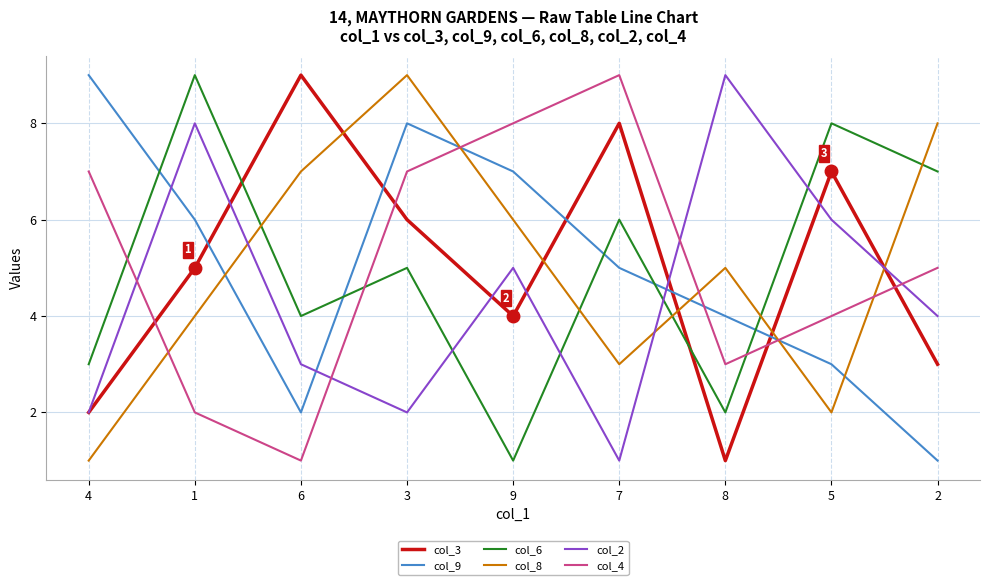

At which category does col_2 reach its first local valley?

3